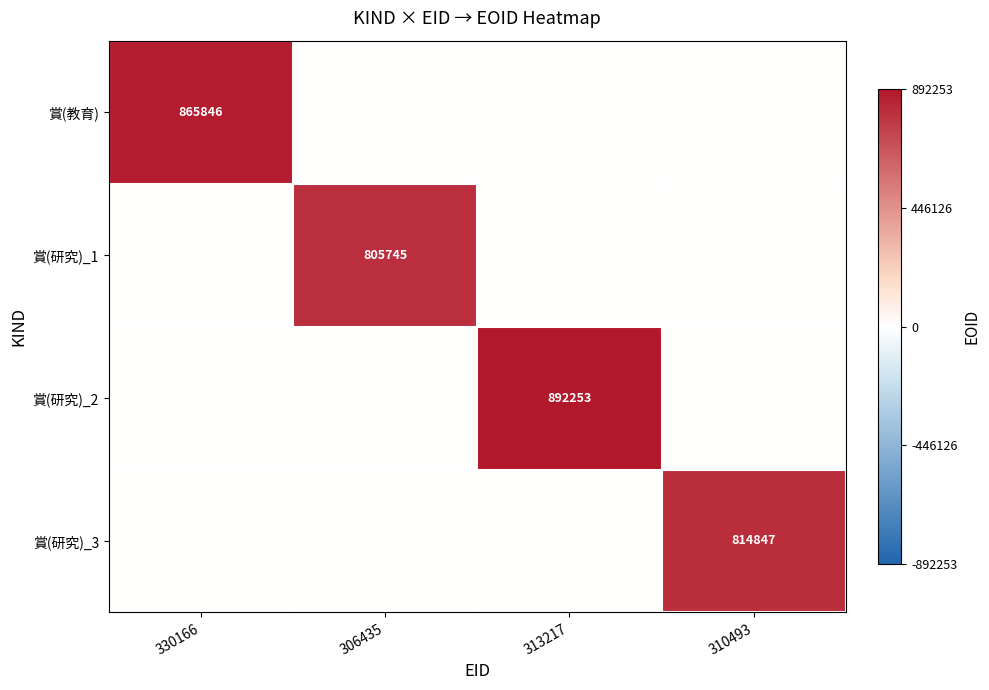

At which category is the sum across all series the highest?

313217